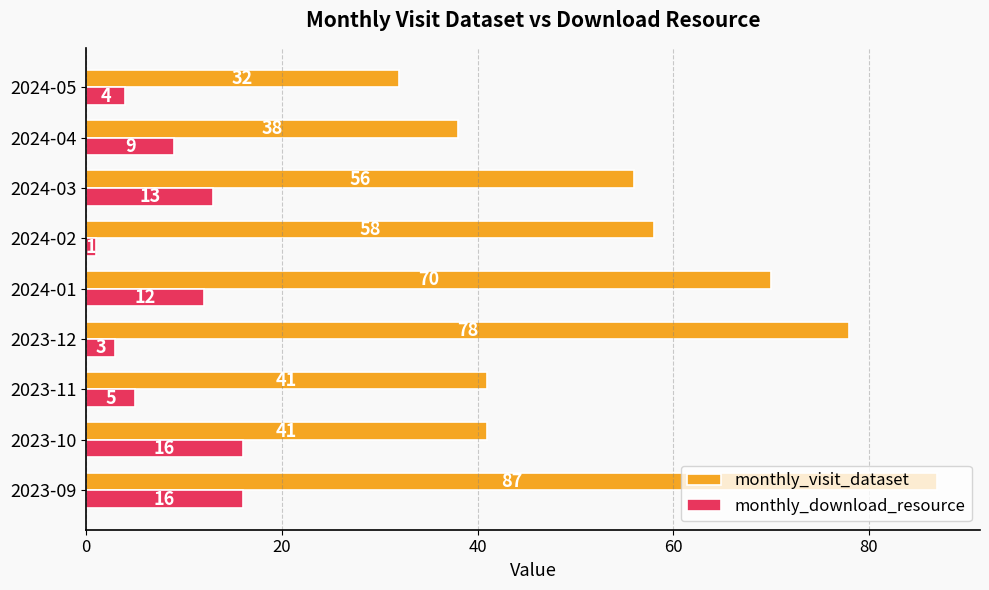

Which category has the highest value in the monthly_visit_dataset series?

2023-09